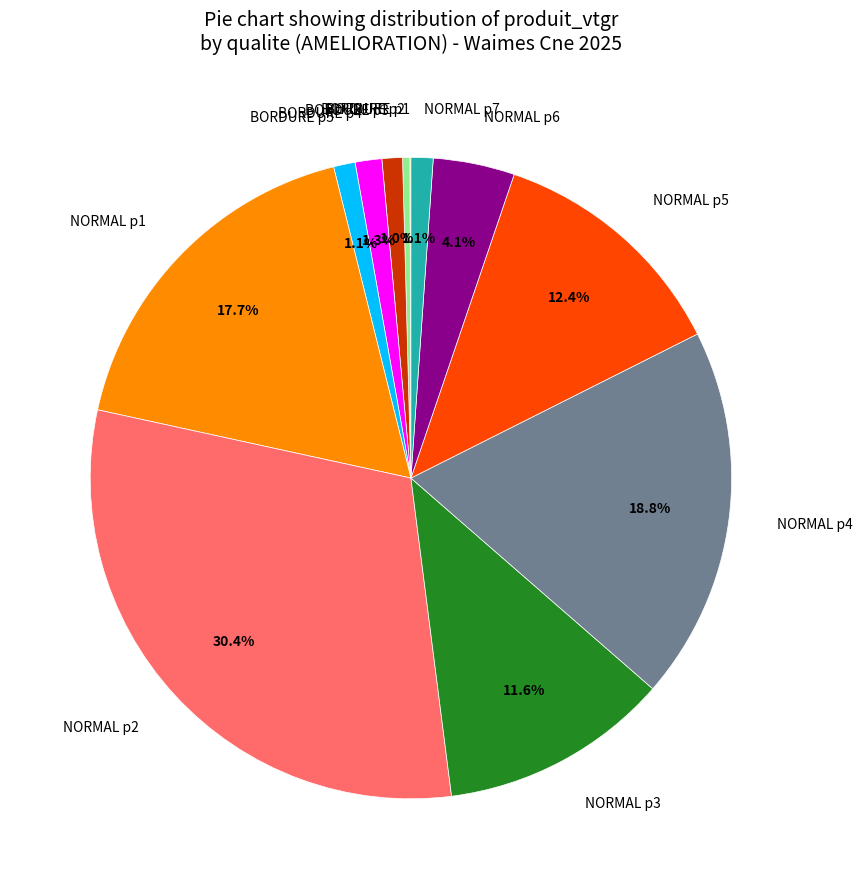

Between NORMAL p6 and NORMAL p4, which is larger?

NORMAL p4